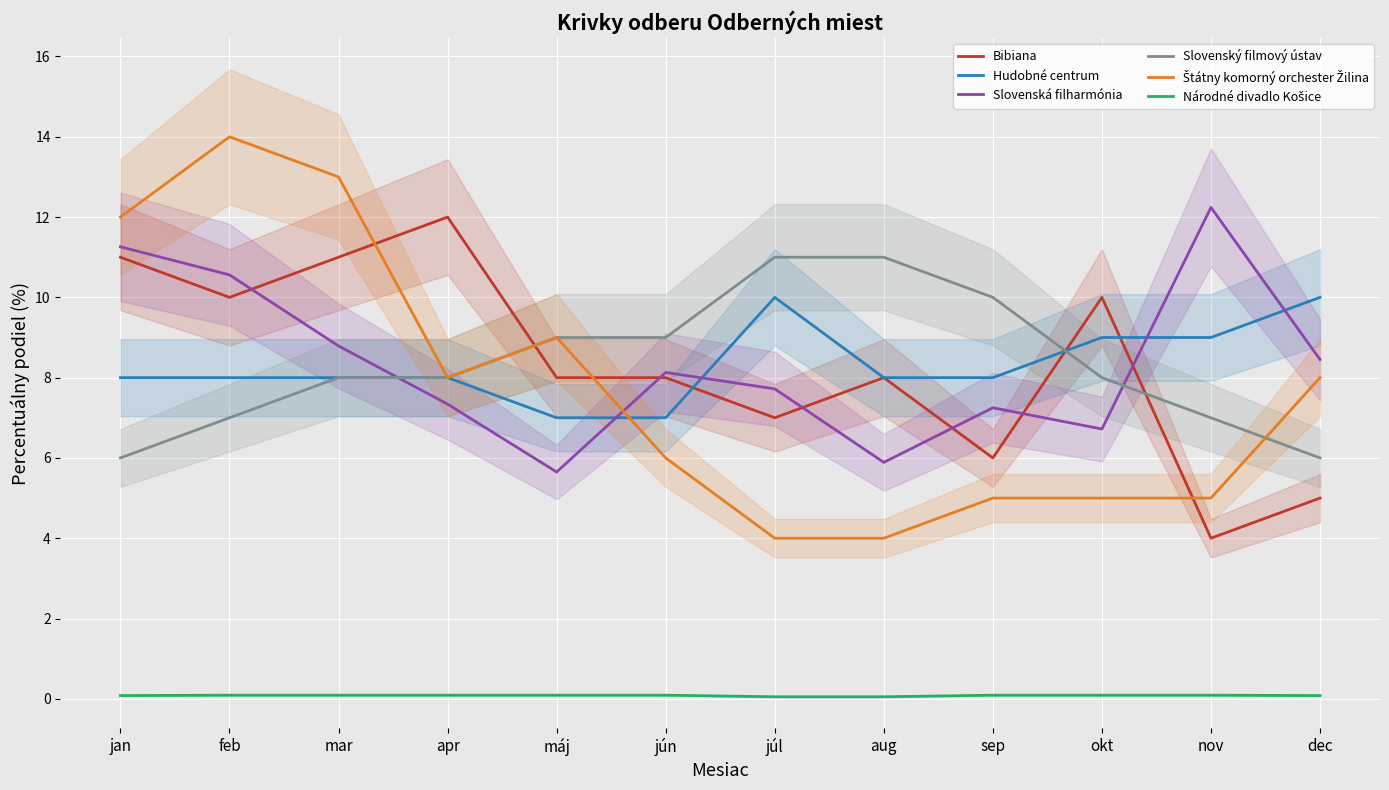

True or false: Hudobné centrum and Štátny komorný orchester Žilina cross at least once.

True